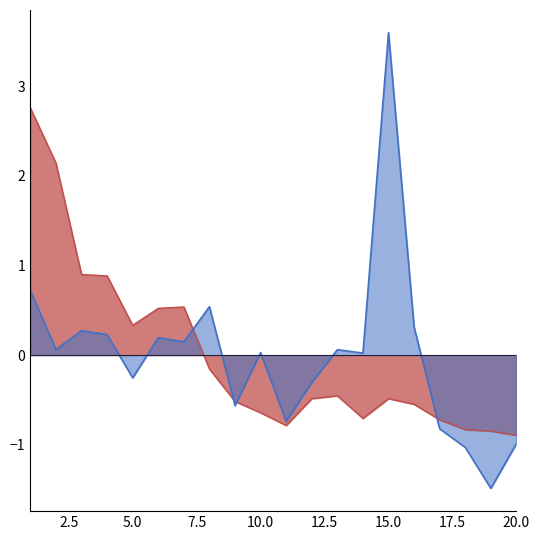

Reading left to right, list all the values displayed in this chart.

Citations per document: 0.7	0.1	0.3	0.2	-0.3	0.2	0.1	0.5	-0.6	0.0	-0.7	-0.3	0.1	0.0	3.6	0.3	-0.8	-1.0	-1.5	-1.0
H index: 2.8	2.1	0.9	0.9	0.3	0.5	0.5	-0.2	-0.5	-0.6	-0.8	-0.5	-0.5	-0.7	-0.5	-0.5	-0.7	-0.8	-0.8	-0.9